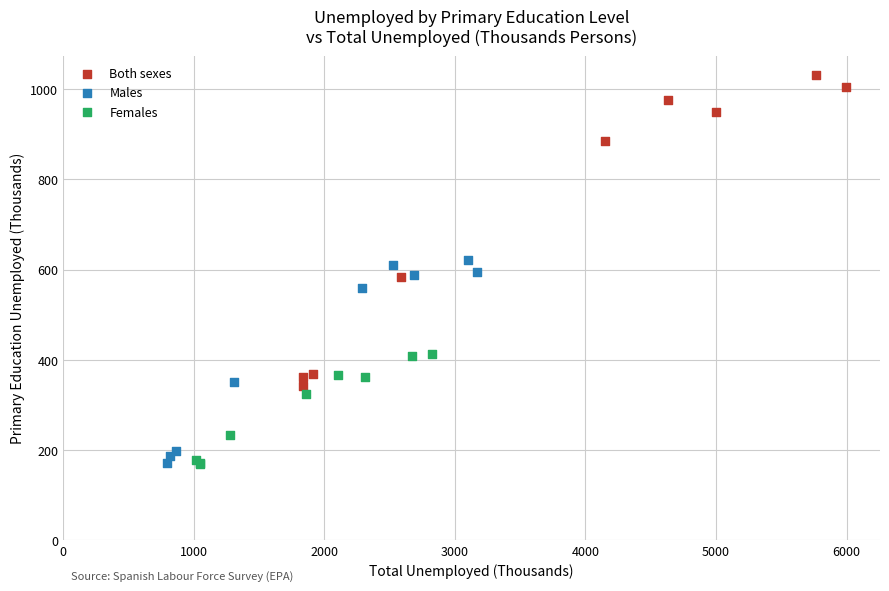

Which series has the largest Y range (max minus min)?

Both sexes